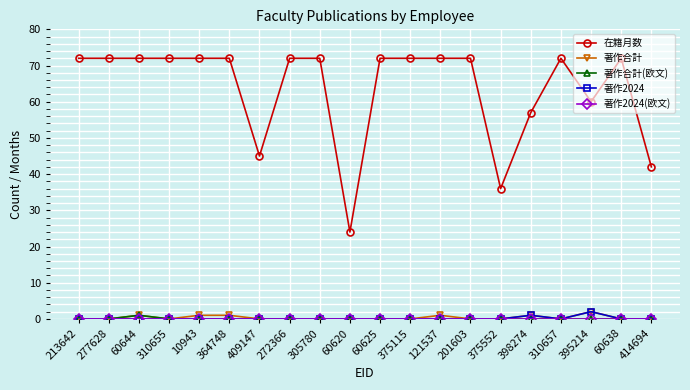

True or false: 著作合計 and 在籍月数 intersect in this chart.

False